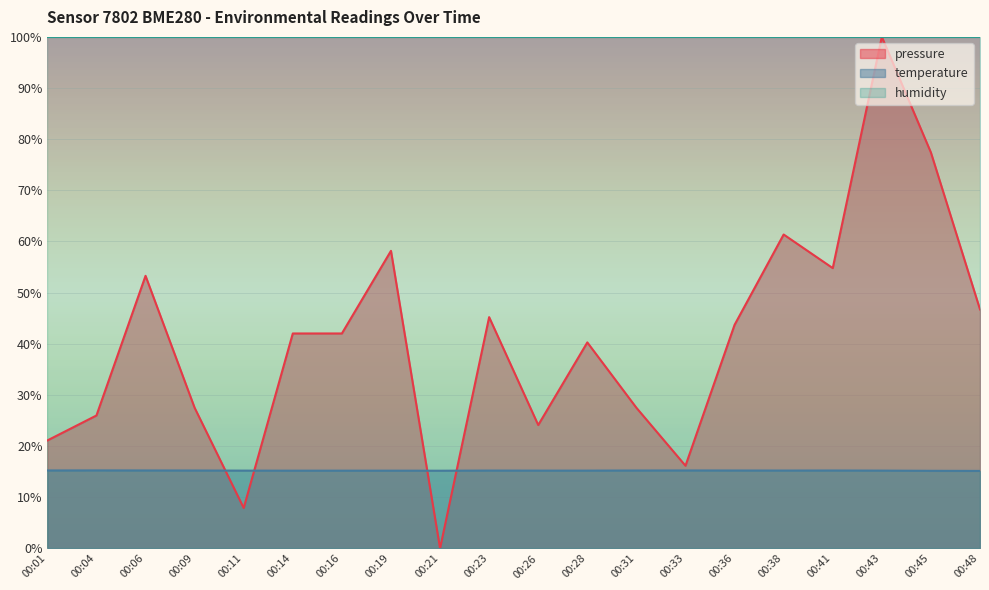

At how many categories does at least one series exceed 29?

20